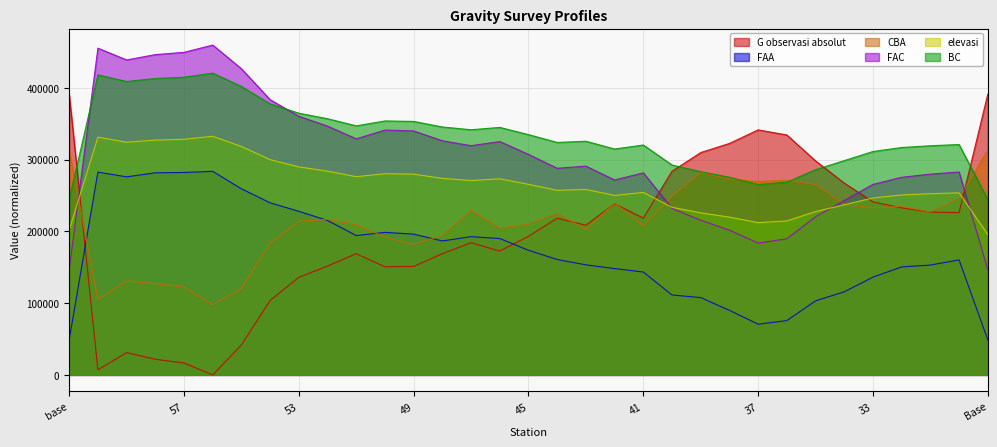

At which category does BC reach its first local valley?

59